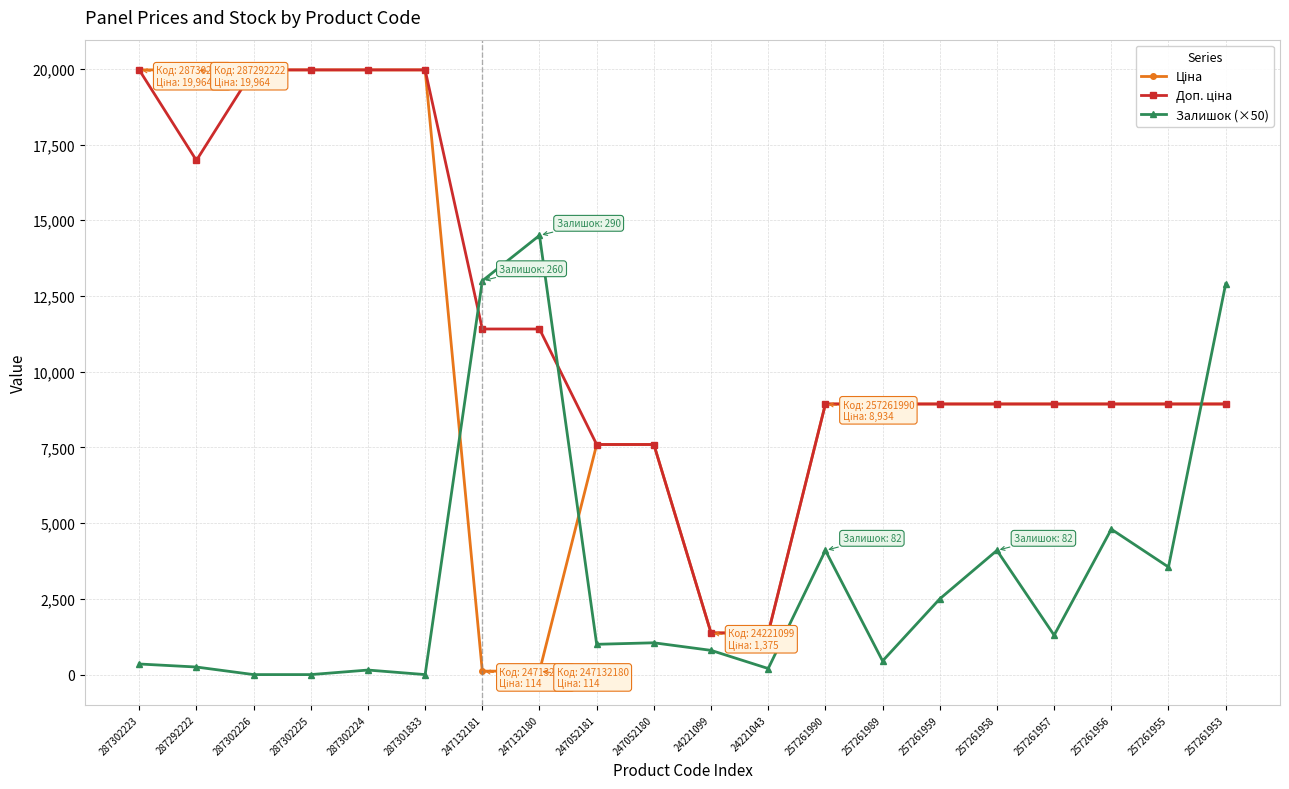

True or false: Залишок (×50) has more than 0 interior local peaks.

True